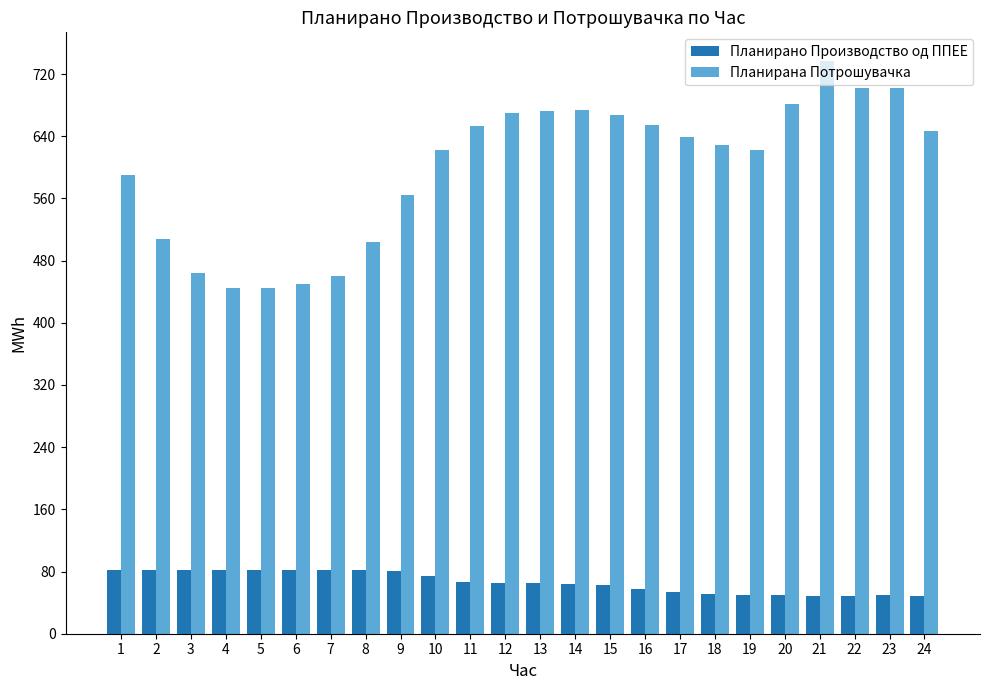

Rank the series by their average value, from highest to lowest.

Планирана Потрошувачка, Планирано Производство од ППЕЕ